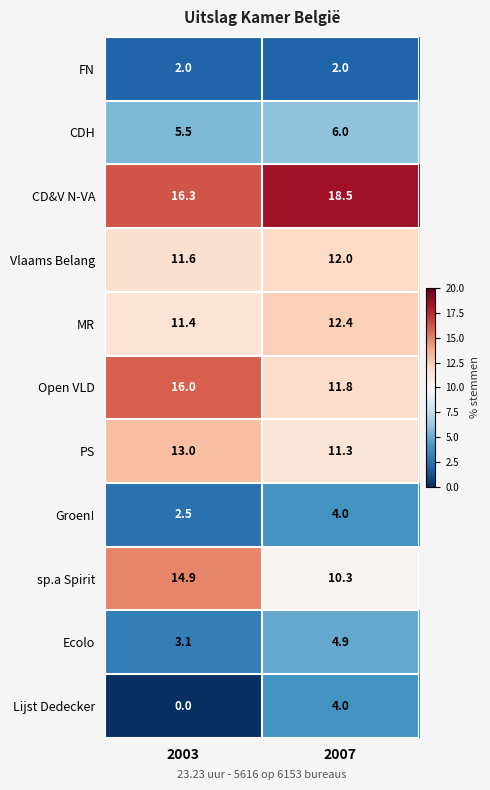

Is it true that sp.a Spirit equals 17.9 at 2007?

False